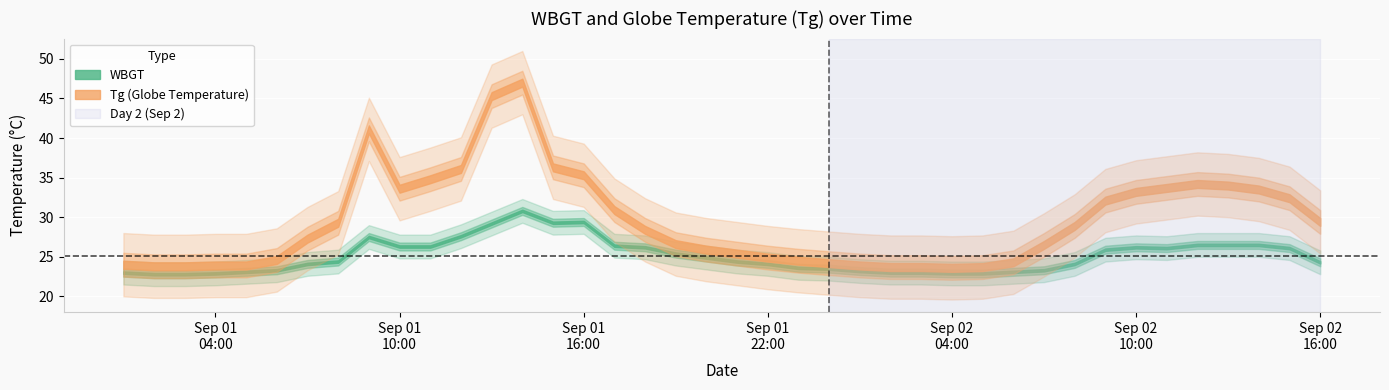

What are all the series names shown in the legend?

WBGT, Tg